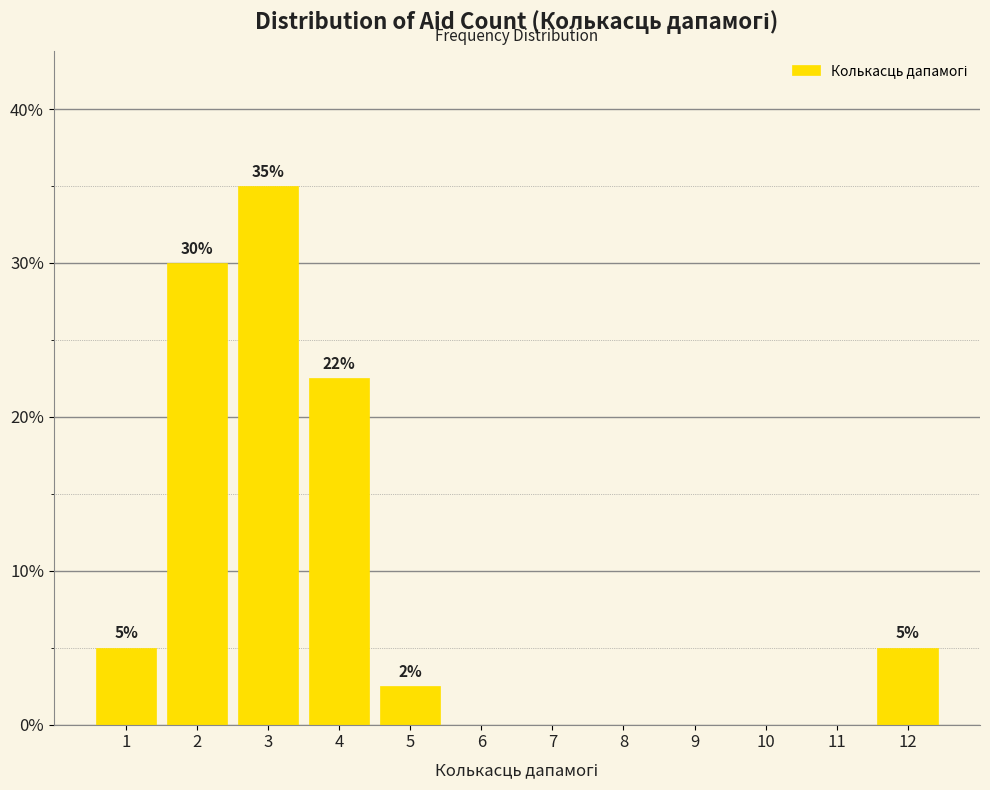

What is the greatest value displayed?

35.0